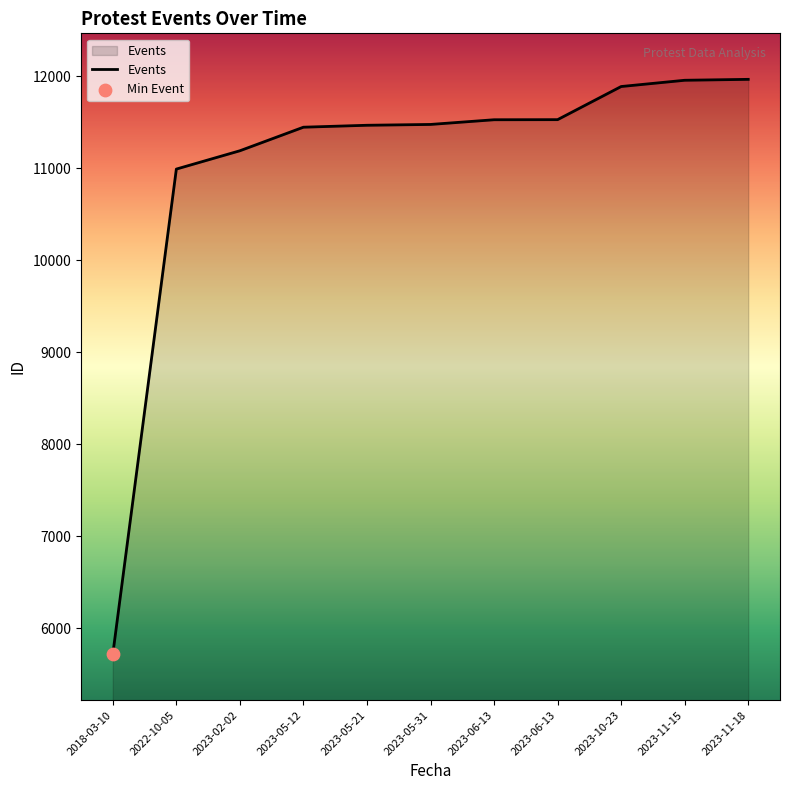

What is the ratio of the value at 2022-10-05 to the value at 2023-05-31?

1.0